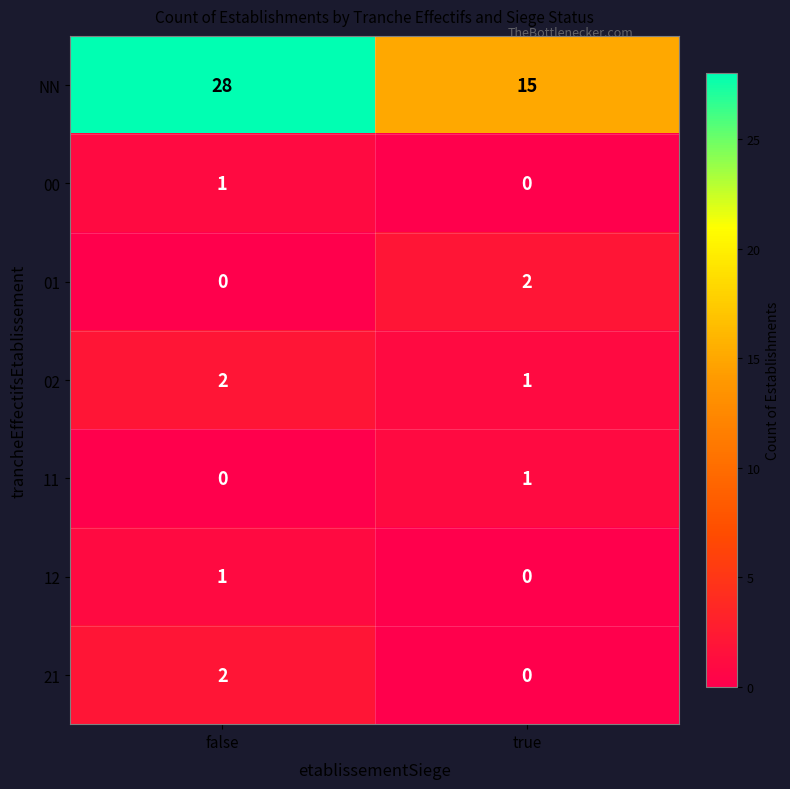

Which category has the highest value across all series?

false